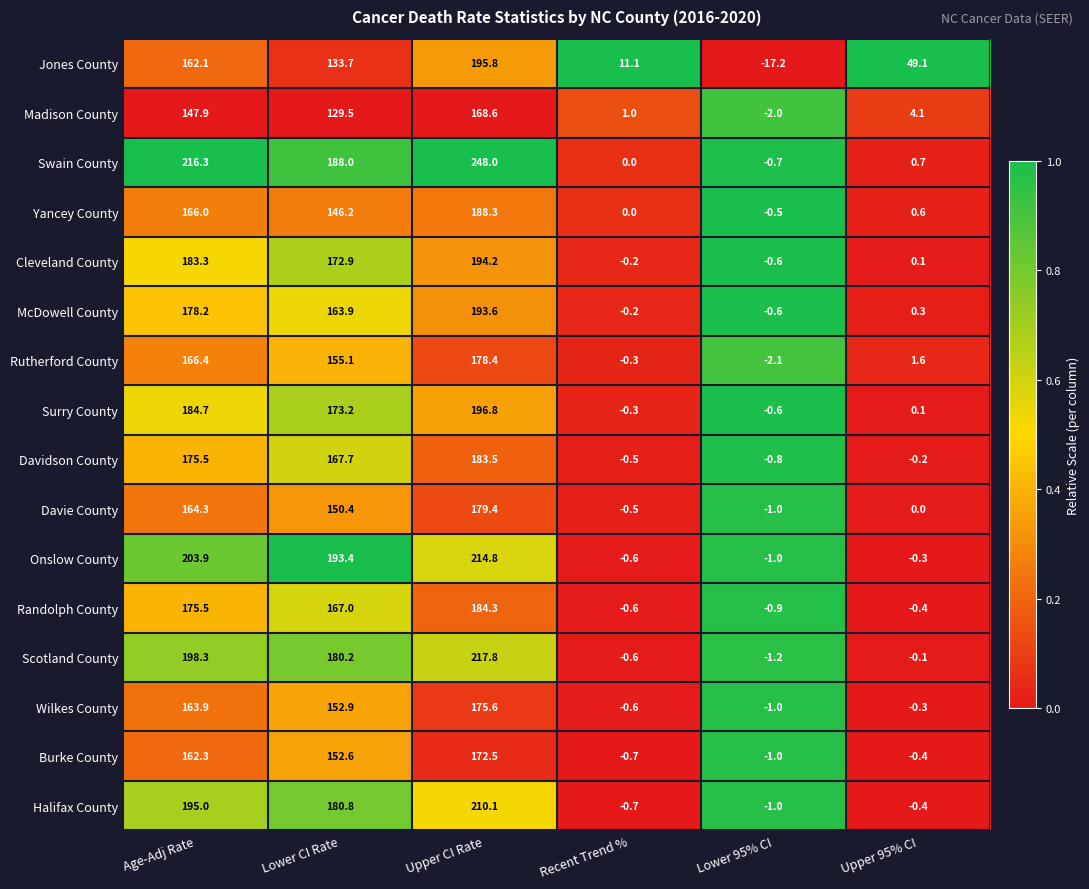

List the series in order of their peak value, highest first.

Swain County, Scotland County, Onslow County, Halifax County, Surry County, Jones County, Cleveland County, McDowell County, Yancey County, Randolph County, Davidson County, Davie County, Rutherford County, Wilkes County, Burke County, Madison County